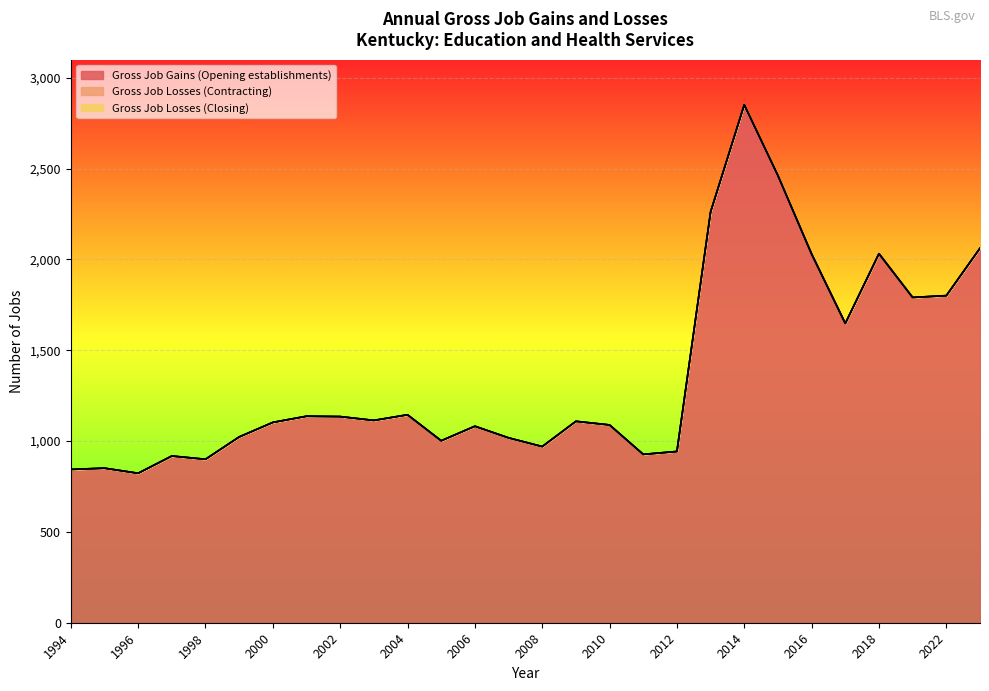

Which has a higher value, 2011 or 2018?

2018